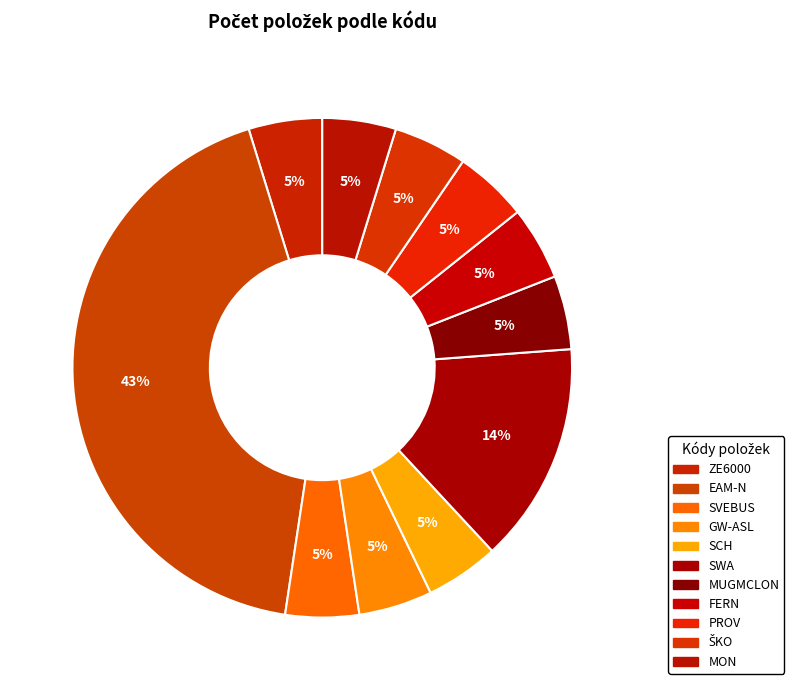

What is the largest slice in the pie chart?

EAM-N